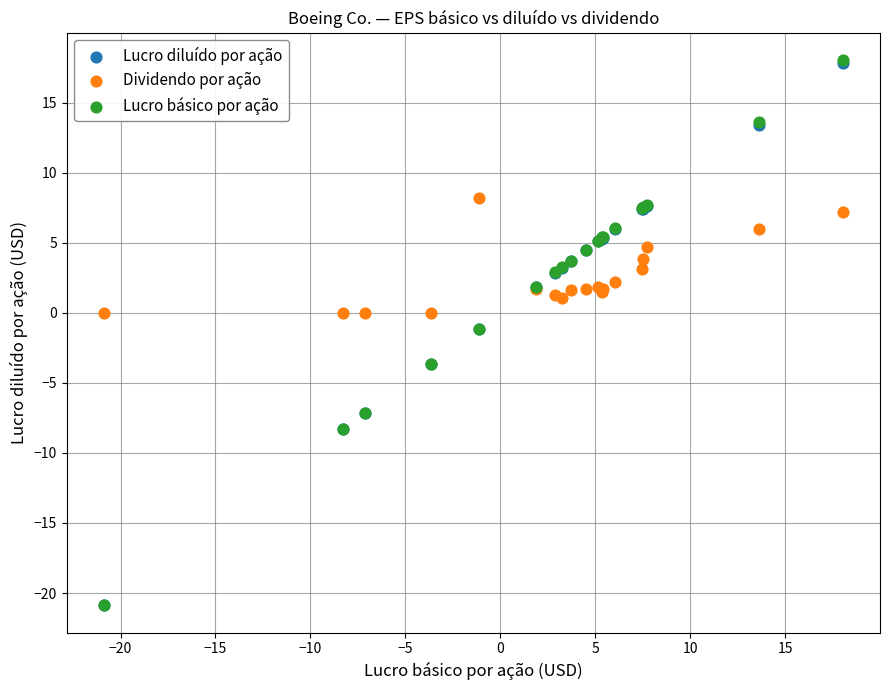

What are all the series names shown in the legend?

Lucro diluído por ação, Dividendo por ação, Lucro básico por ação